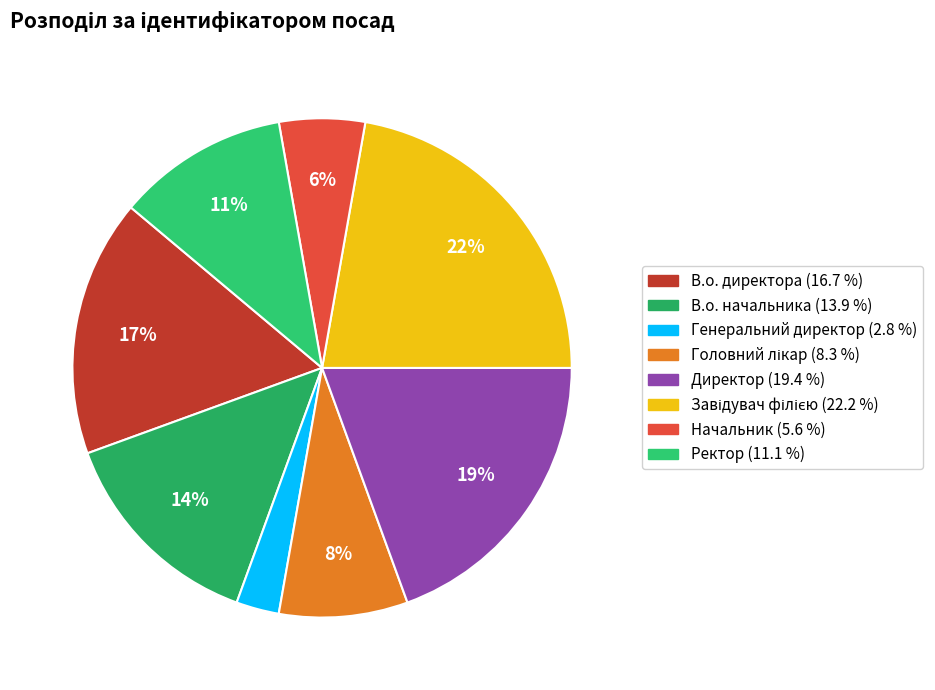

The Генеральний директор slice represents 3% of the pie. True or false?

True